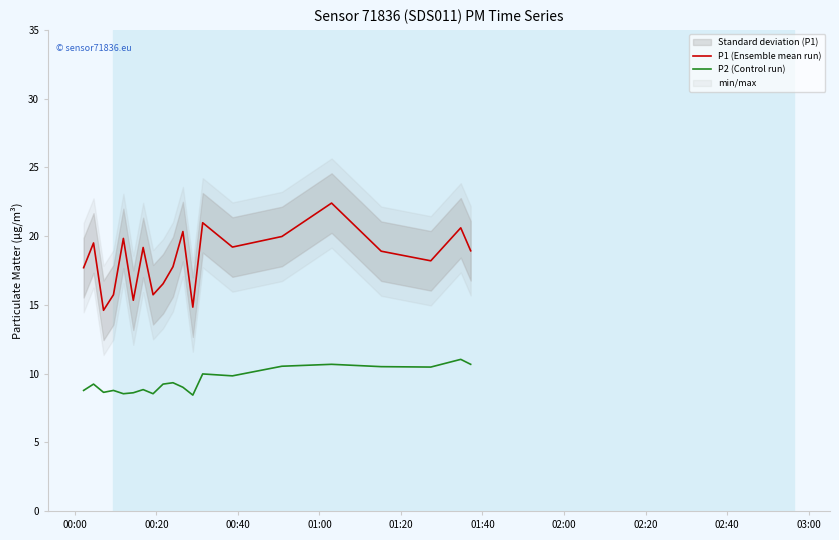

True or false: P1 (Ensemble mean run) and P2 (Control run) intersect in this chart.

False